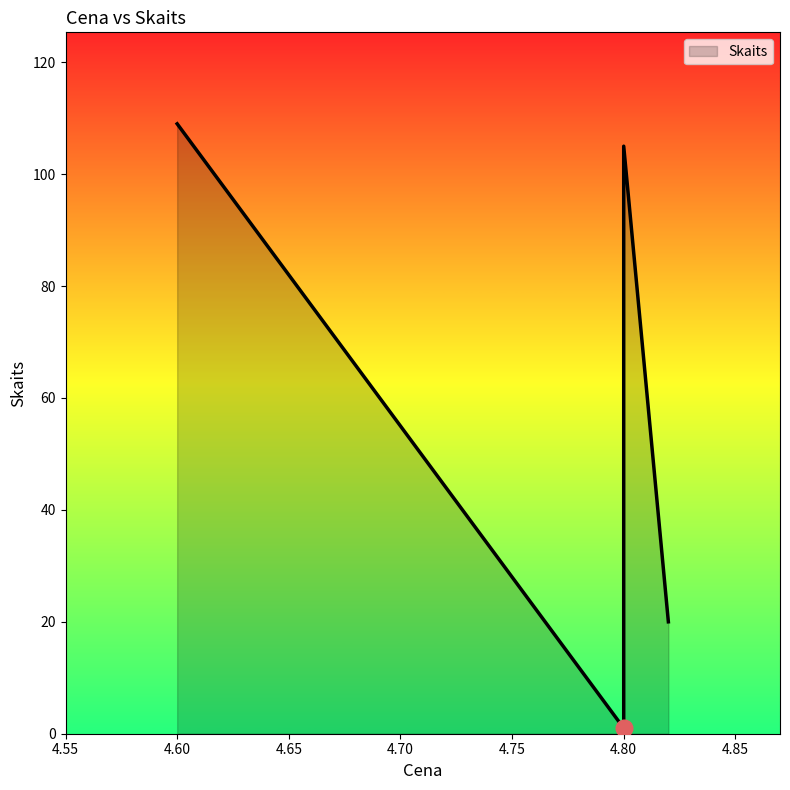

The chart shows a value of 184 at 4.8. True or false?

False